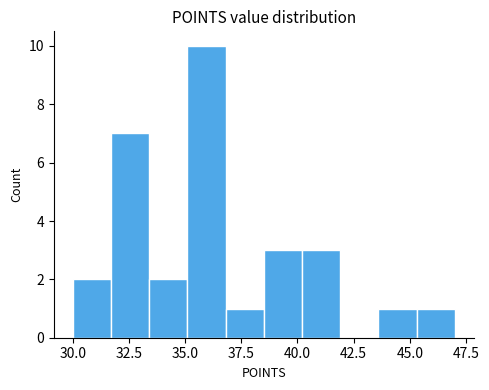

Read against the x-axis, roughly where is the centre of the tallest bar?

36.0